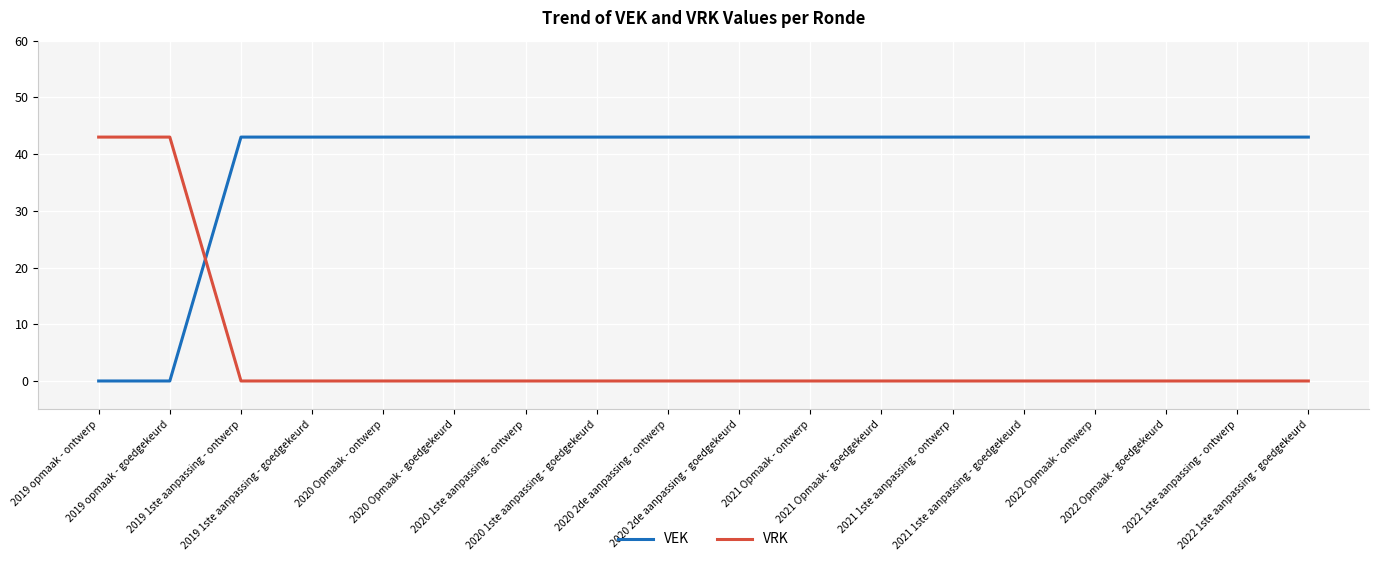

What is the sum of the VEK values at 2021 1ste aanpassing - goedgekeurd and 2020 Opmaak - goedgekeurd?

86